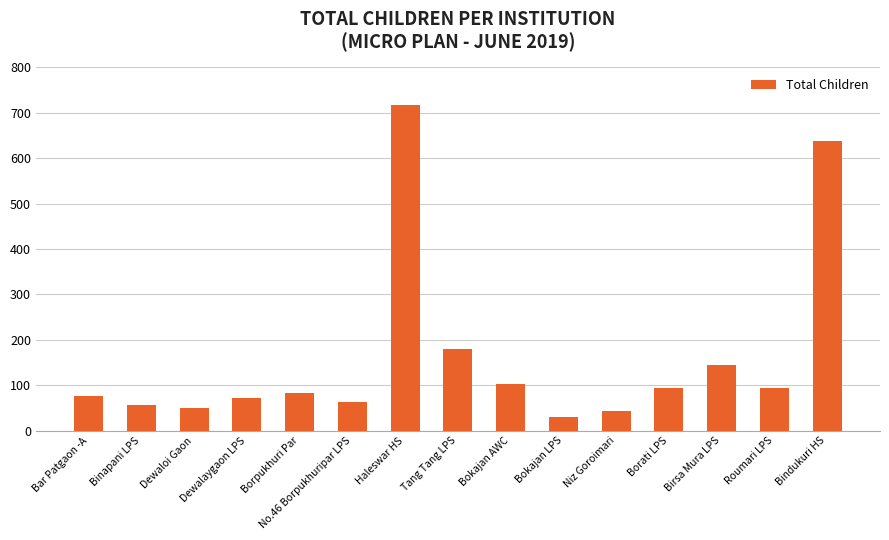

At which category does the chart reach its peak across all series?

Haleswar HS